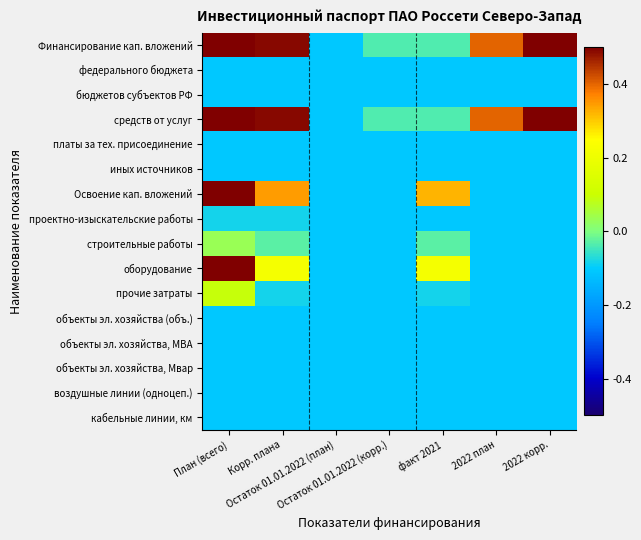

Which series has the largest total across all categories?

Финансирование кап. вложений